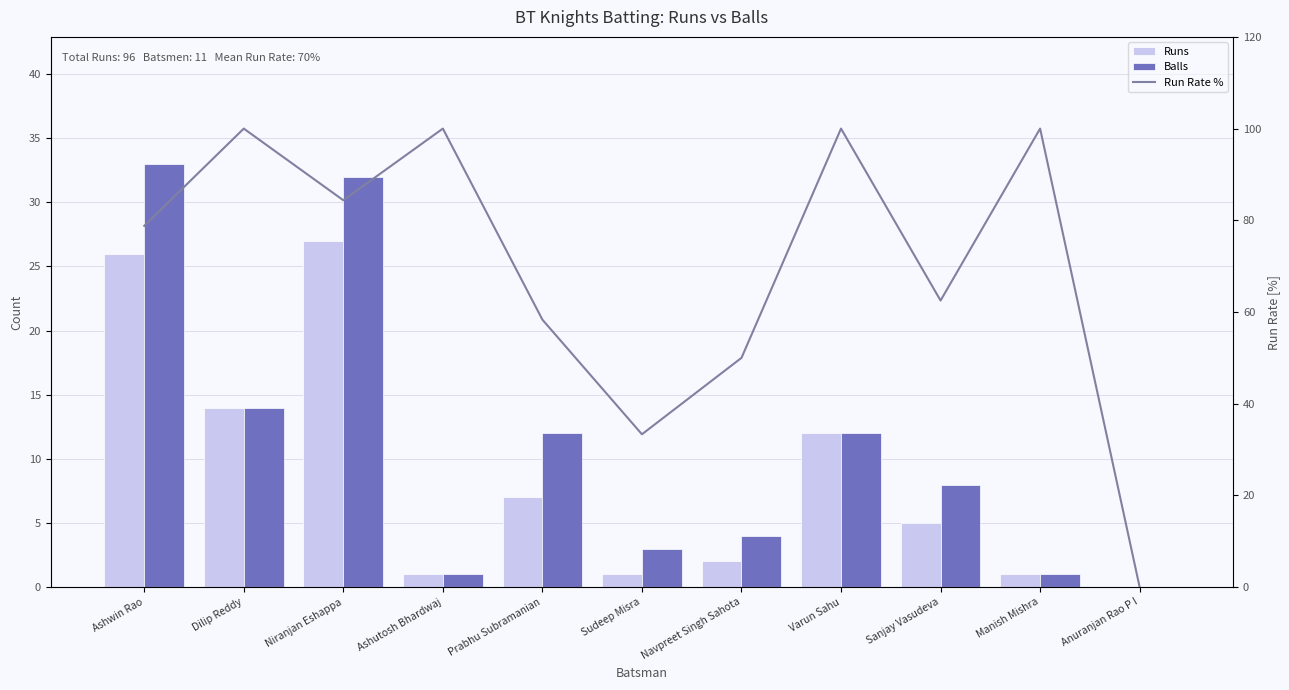

Count the number of data series in this chart.

3